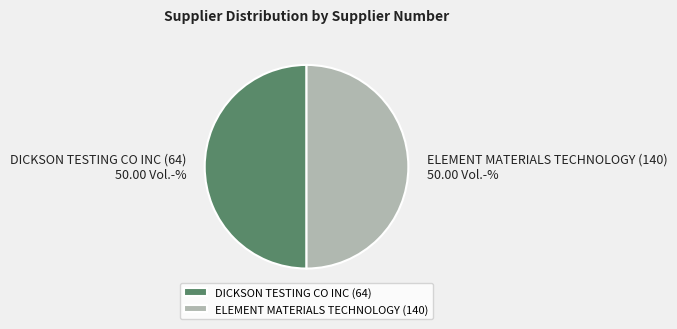

The ELEMENT MATERIALS TECHNOLOGY (140) slice represents 50% of the pie. True or false?

True